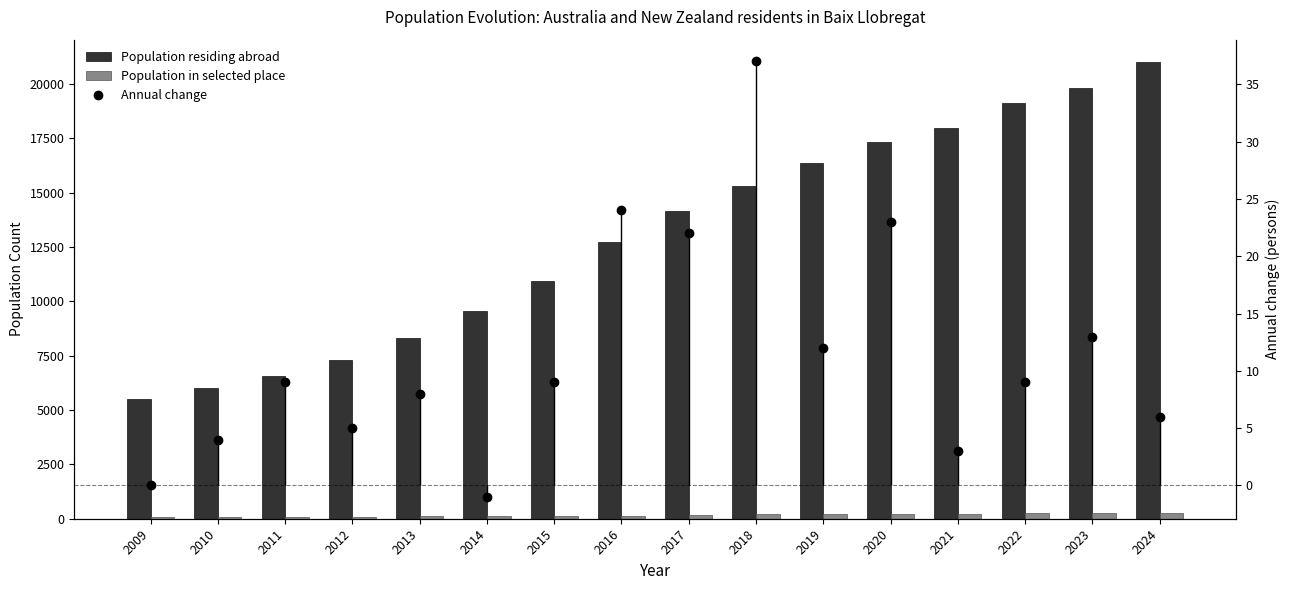

What is the highest value of the Population residing abroad series?

20997